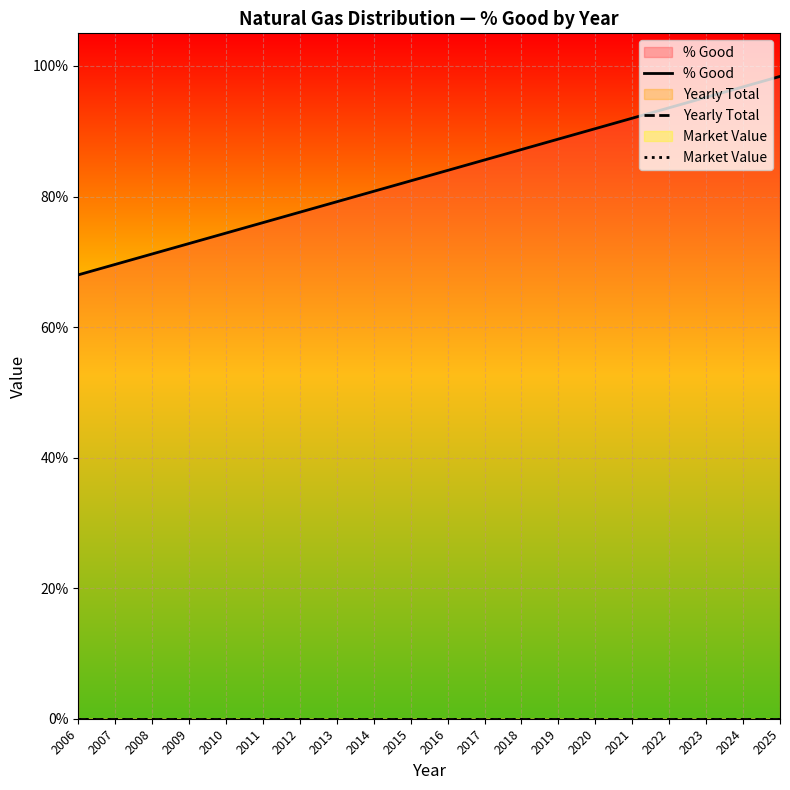

What is the sum of the % Good values at 2012 and 2013?

1.6